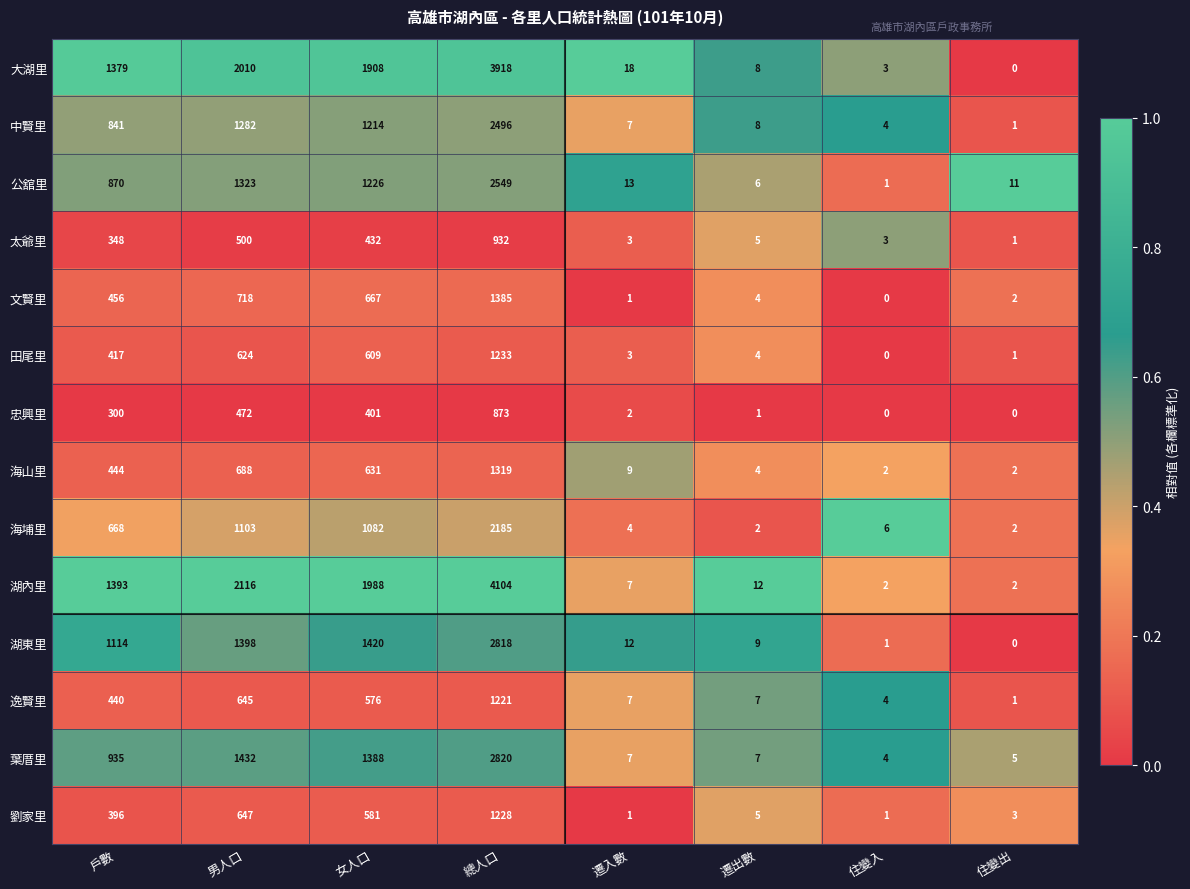

What is the sum of the 太爺里 values at 戶數 and 遷出數?

353